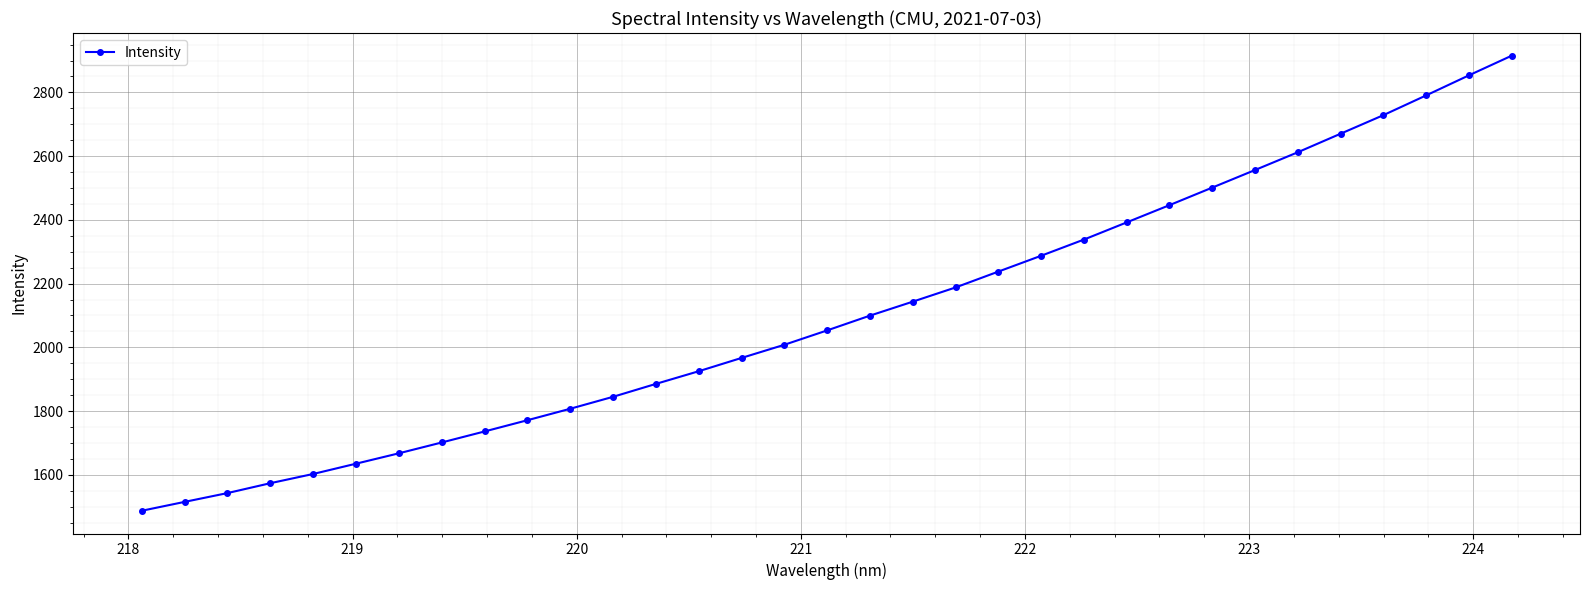

What is the greatest value displayed?

2914.9